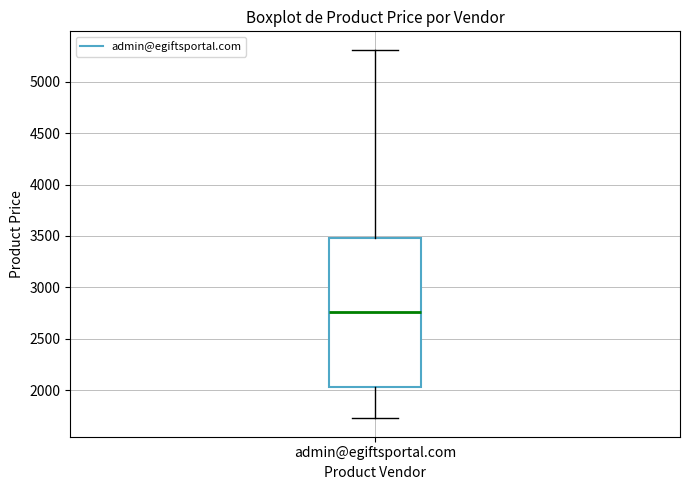

Transcribe this box plot: give where the median line is, the range the box spans, and where the two whiskers end, as read against the y-axis. The values are not printed on the chart, so give them approximately, as read against the axis.

median 2750, box 2050 to 3500, whiskers 1750 to 5300